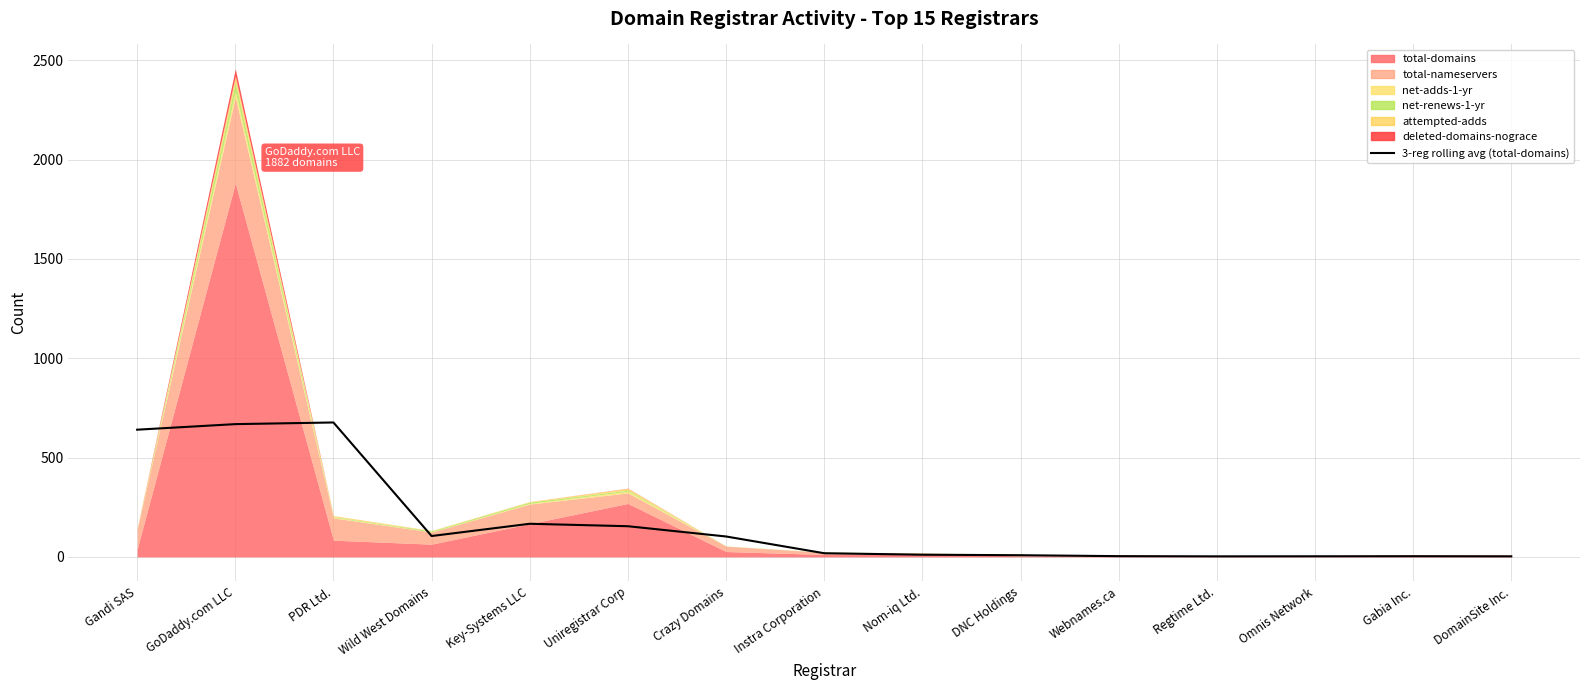

How many interior local peaks (higher than both neighbors) does the data have?

3